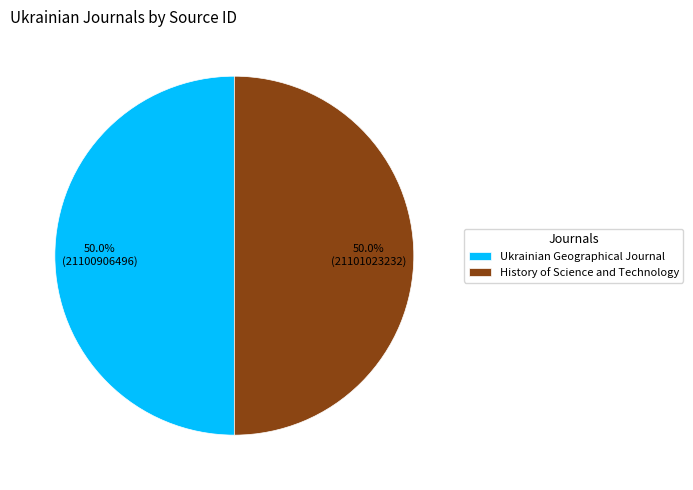

What is the ratio of the value at History of Science and Technology to the value at Ukrainian Geographical Journal?

1.0